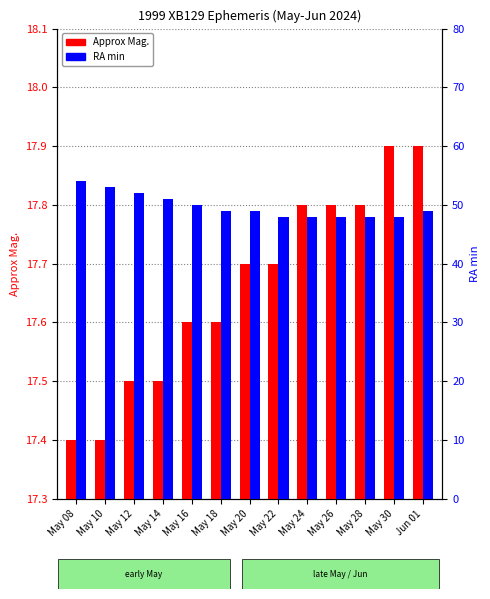

Between May 30 and May 26, which is larger?

May 30